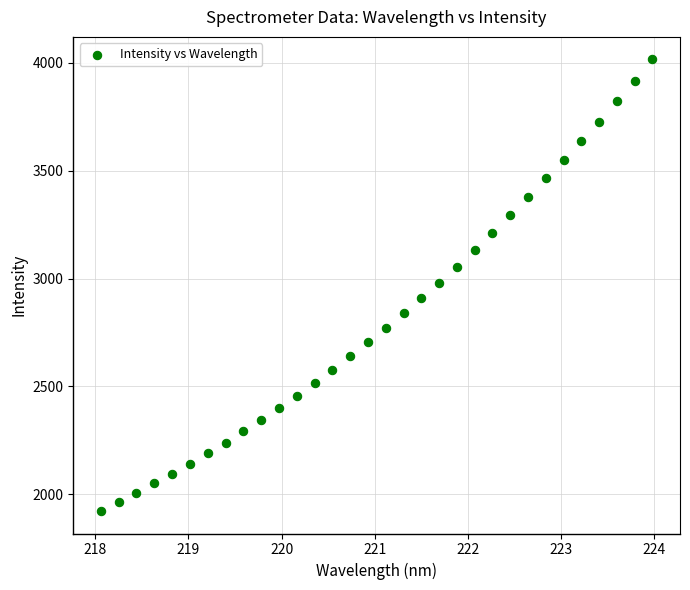

What is the range of Y values (max minus min)?

2092.4